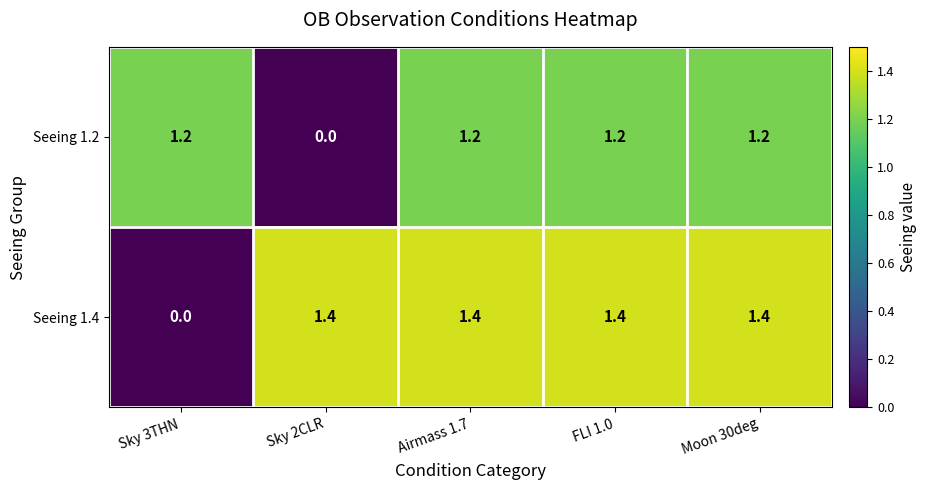

What is the sum of the Seeing 1.2 values at Sky 2CLR and Moon 30deg?

1.2